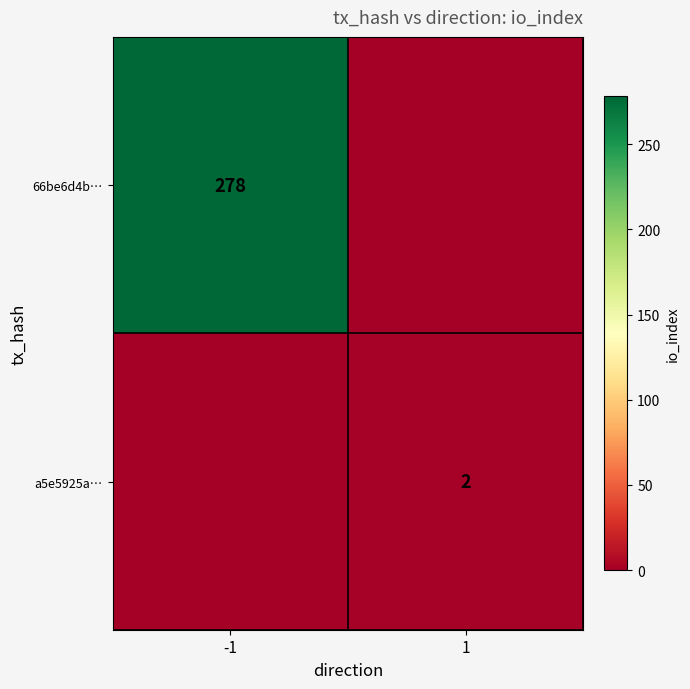

How many data points does each series have?

2